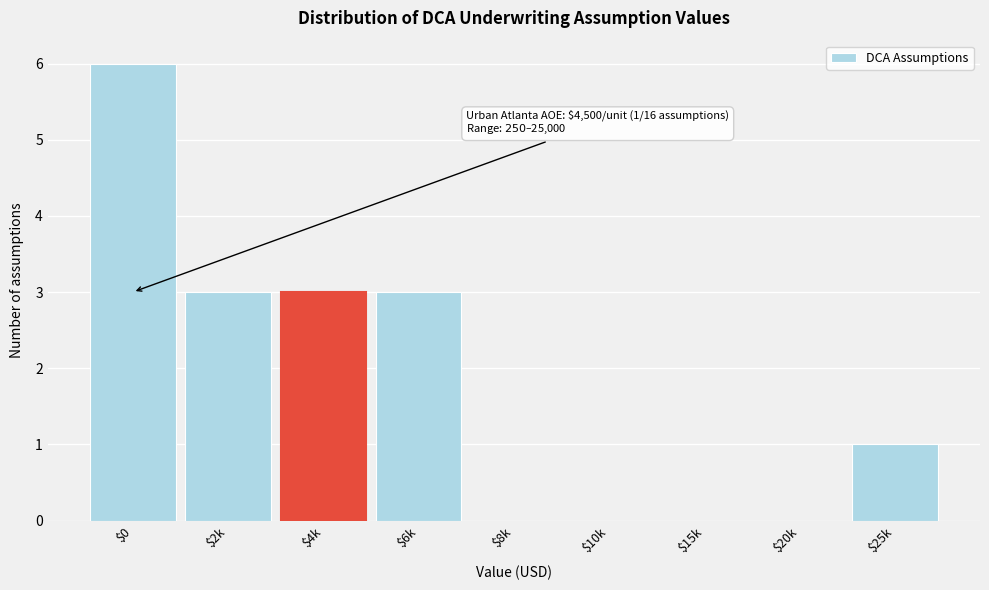

At which category does the chart reach its peak across all series?

$0